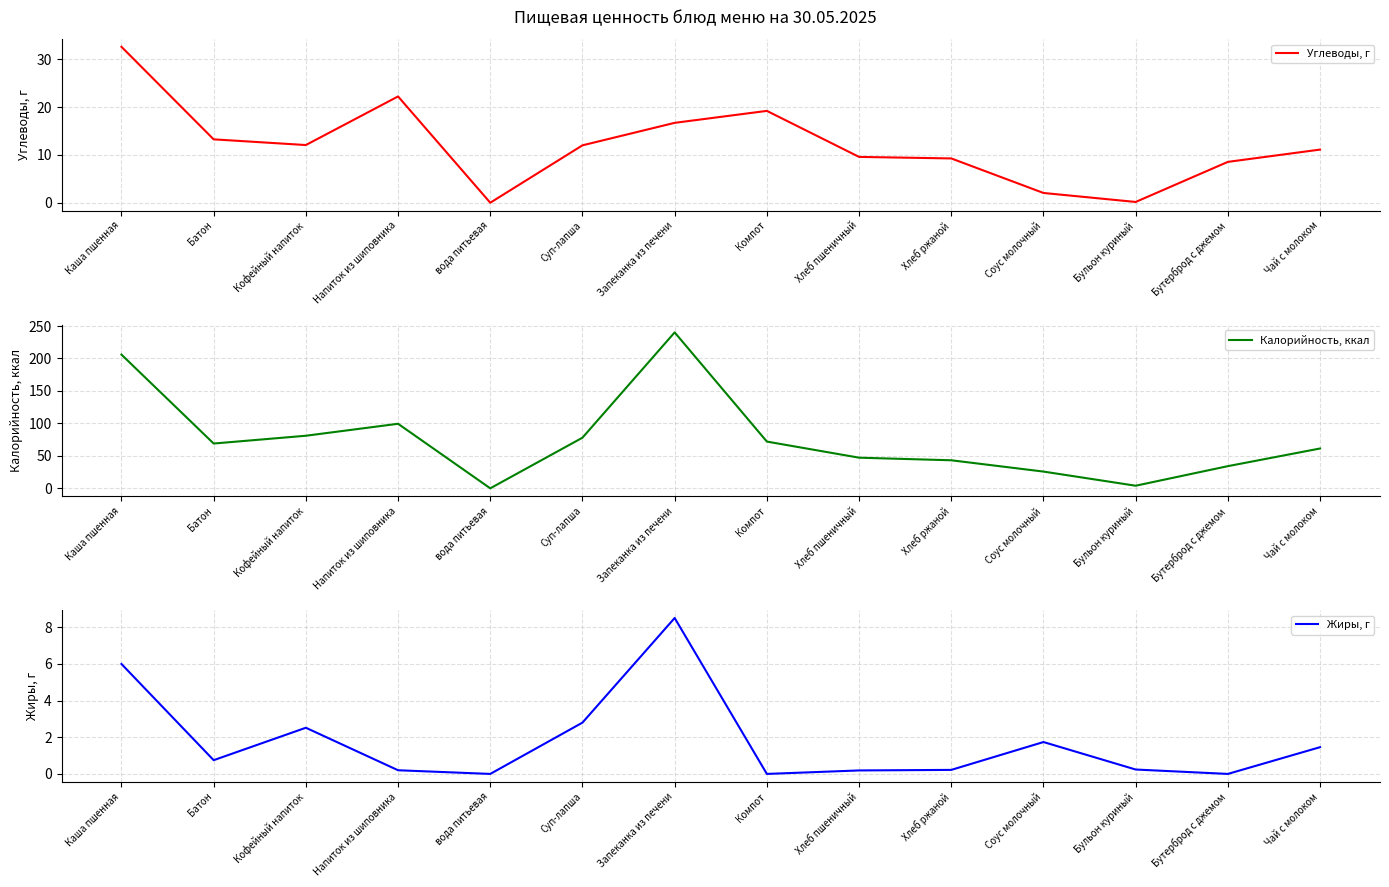

What is the total value across all series at Запеканка из печени?

265.4